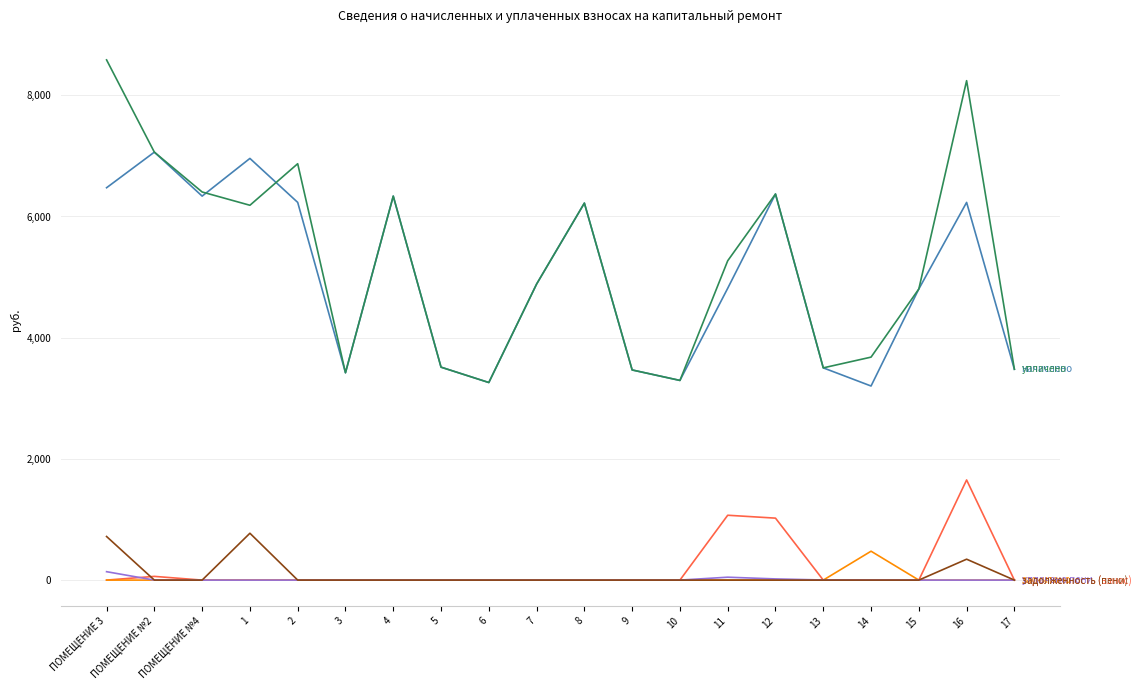

What position from the left is 11?

14